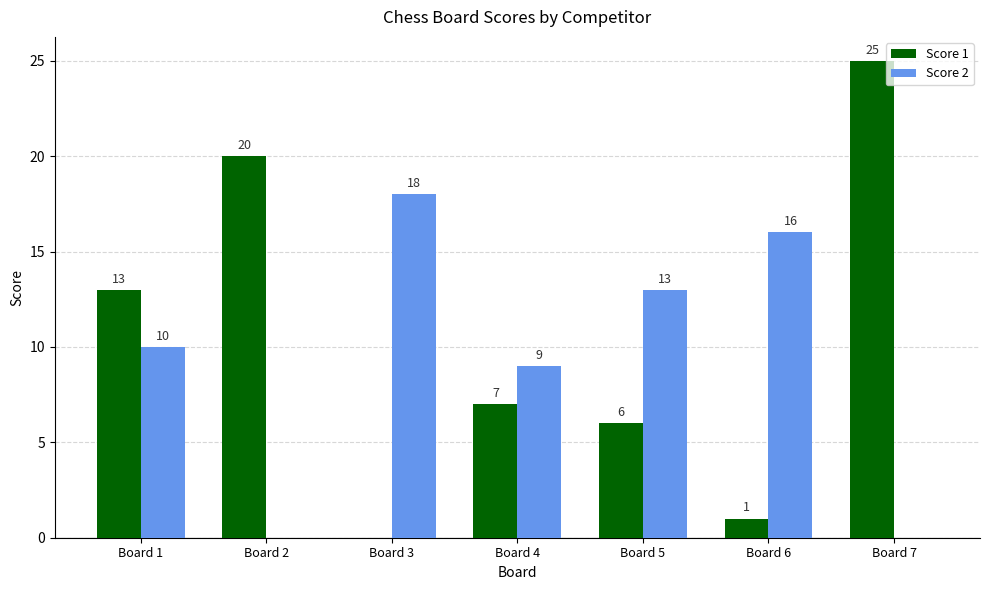

At which label is Score 2 closest to 9?

Board 4